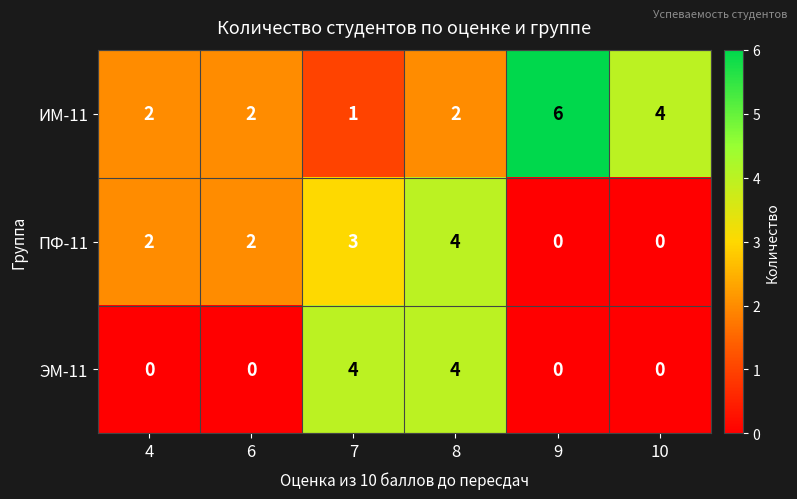

Reading right to left, what are all the values shown in this chart?

ИМ-11: 10=4	9=6	8=2	7=1	6=2	4=2
ПФ-11: 10=0	9=0	8=4	7=3	6=2	4=2
ЭМ-11: 10=0	9=0	8=4	7=4	6=0	4=0